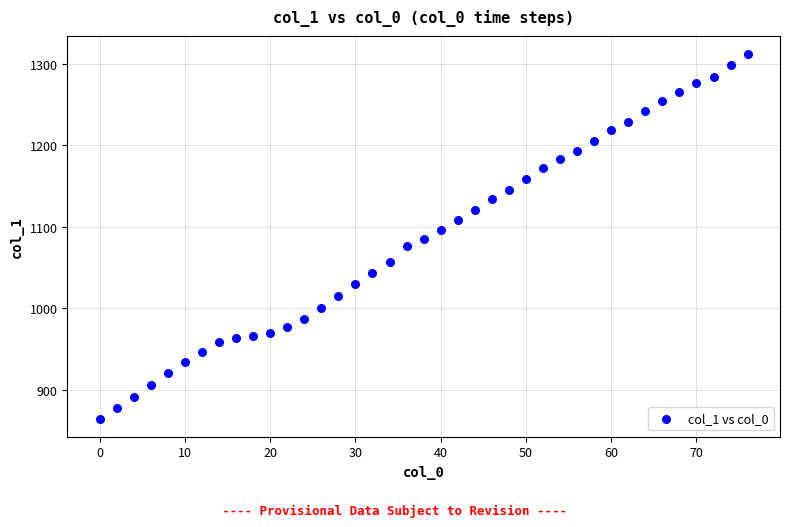

What is the range of Y values (max minus min)?

447